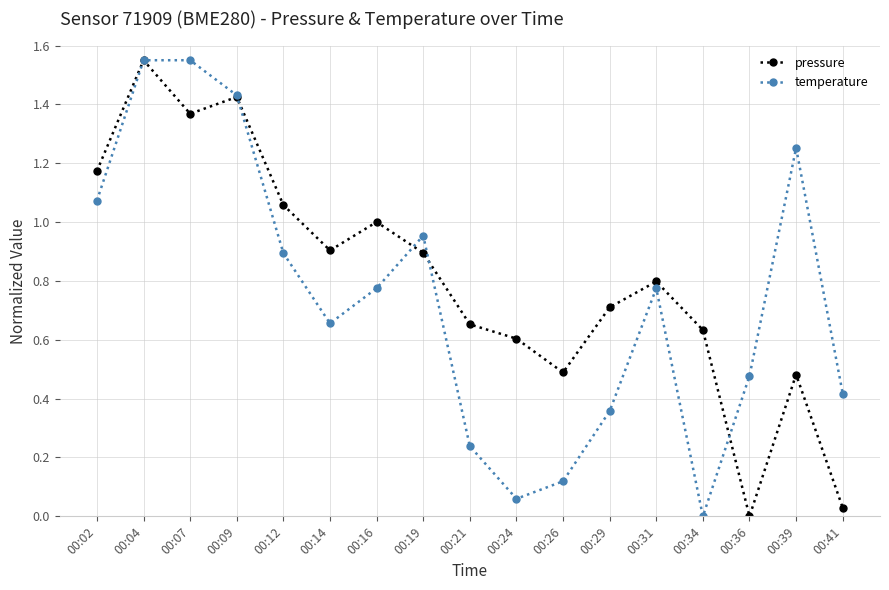

Is this an area chart (filled region under the line)?

No